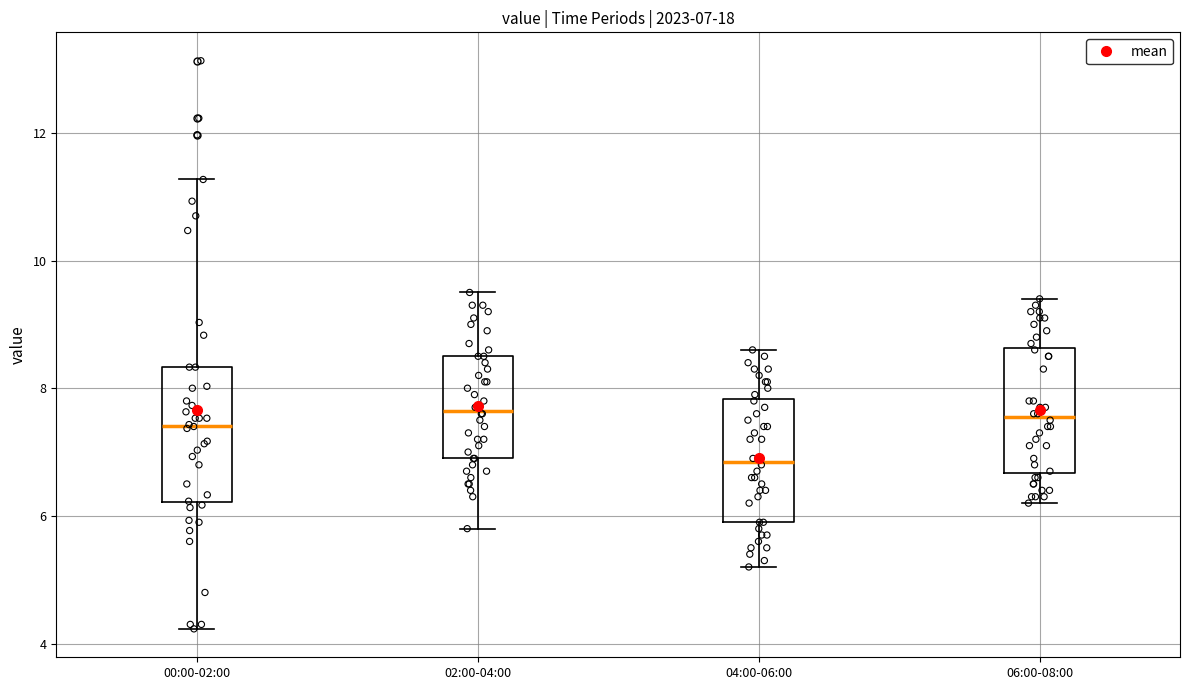

Which box's median line is the lowest?

04:00-06:00